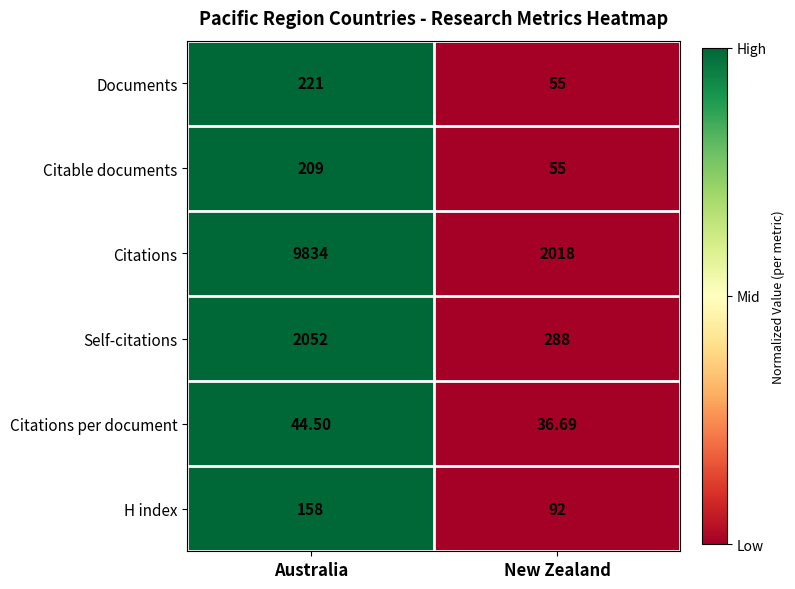

Which category has the highest value in the Documents series?

Australia